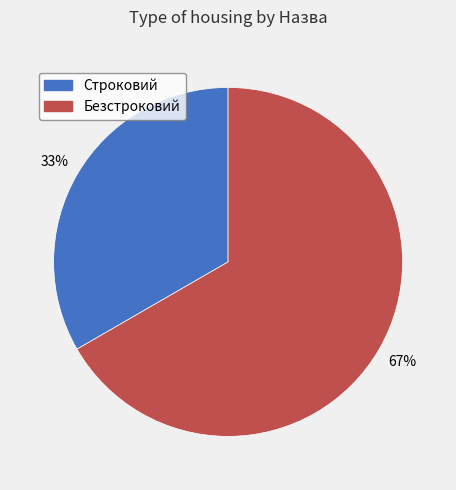

Combined, do Строковий and Безстроковий account for over 50%?

Yes